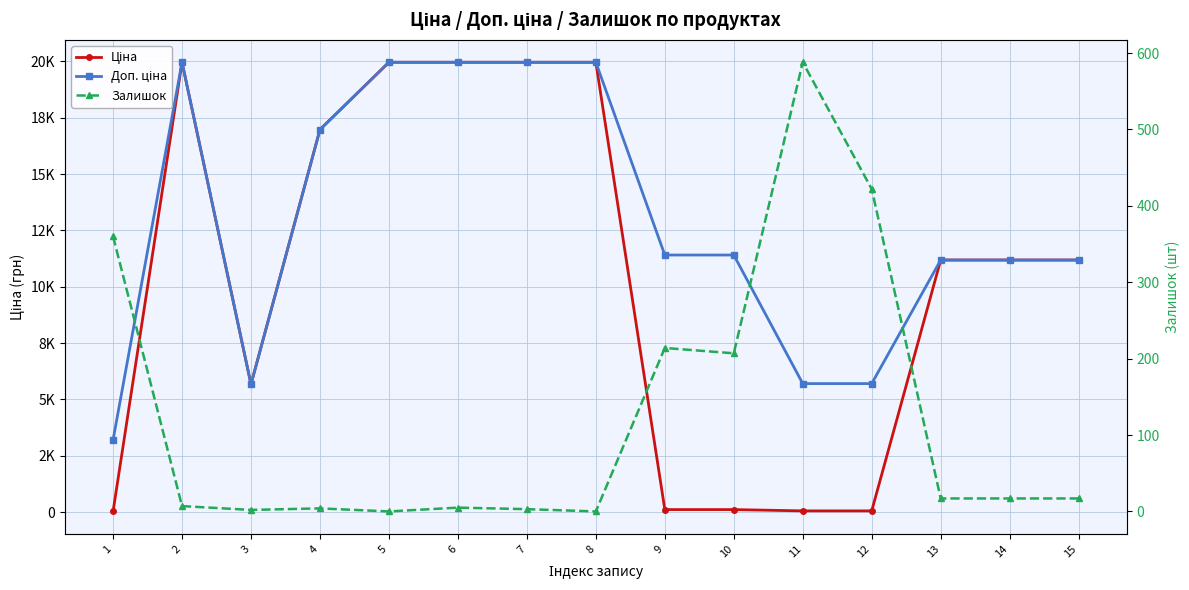

What is the difference between the highest and lowest values at 7?

19961.2